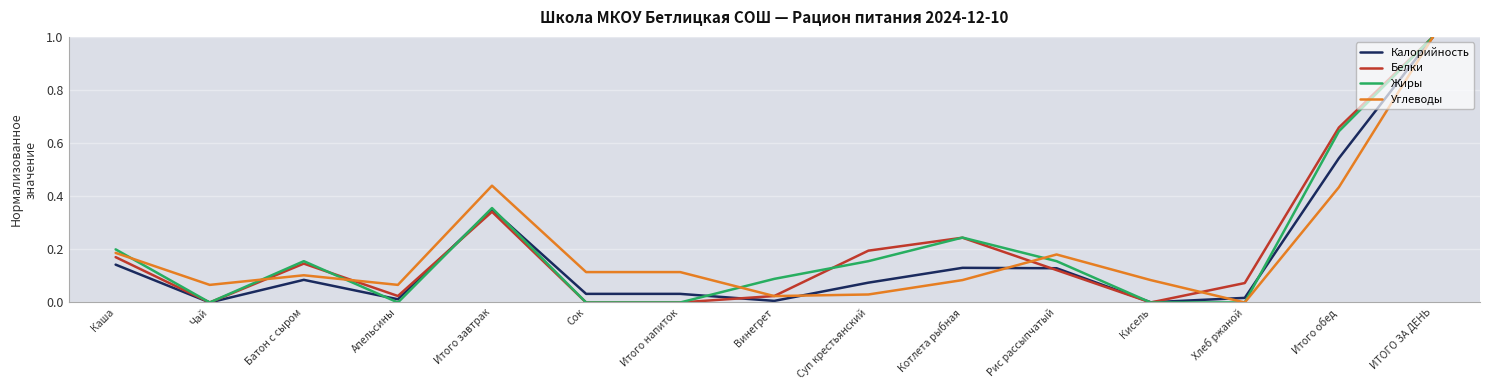

Between Батон с сыром and ИТОГО ЗА ДЕНЬ, which series saw the biggest shift?

Калорийность